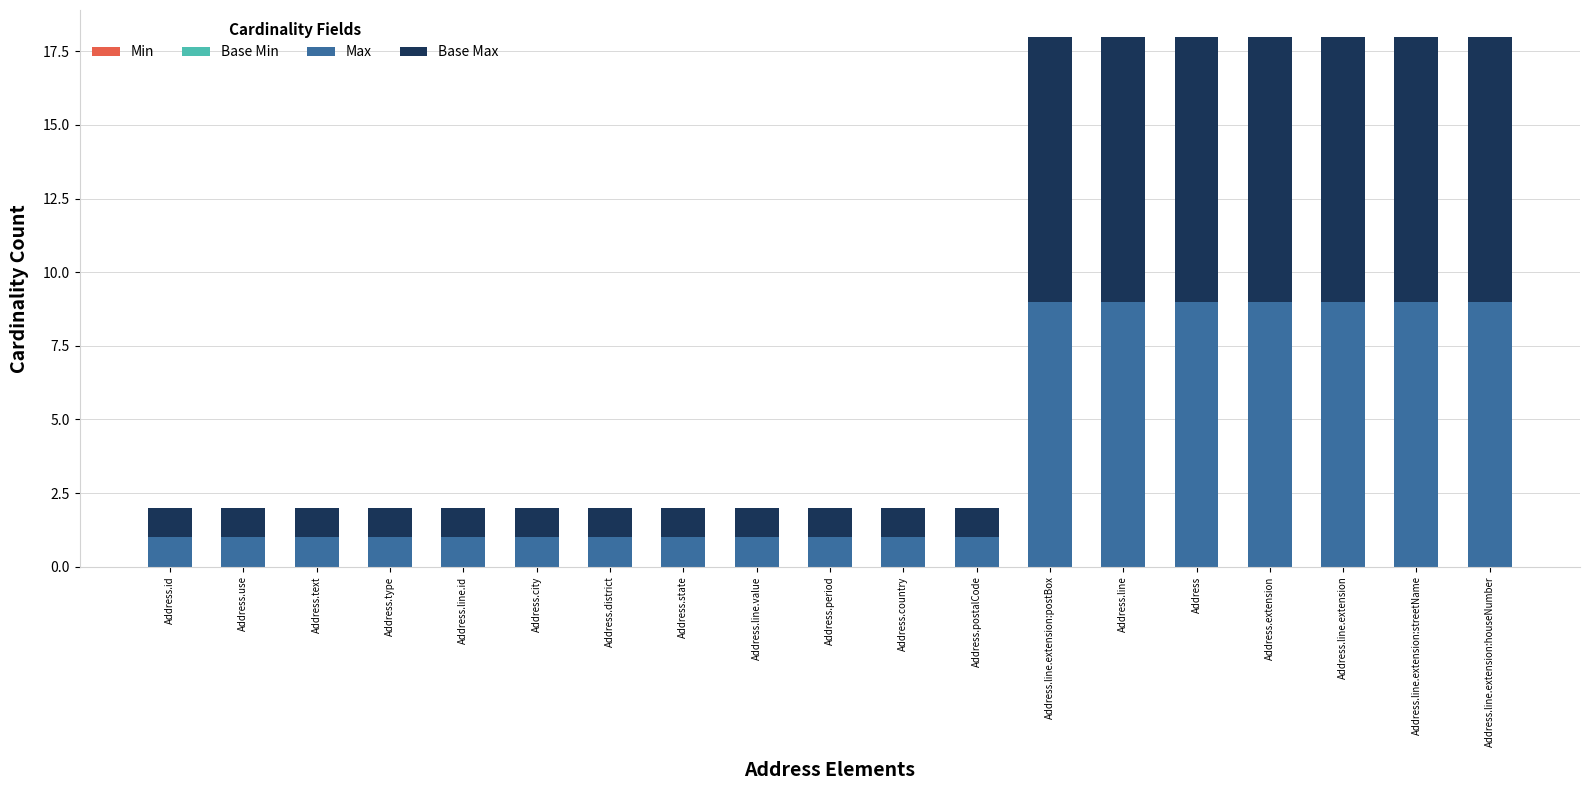

What is the difference between the maximum and minimum values in the Max series?

8